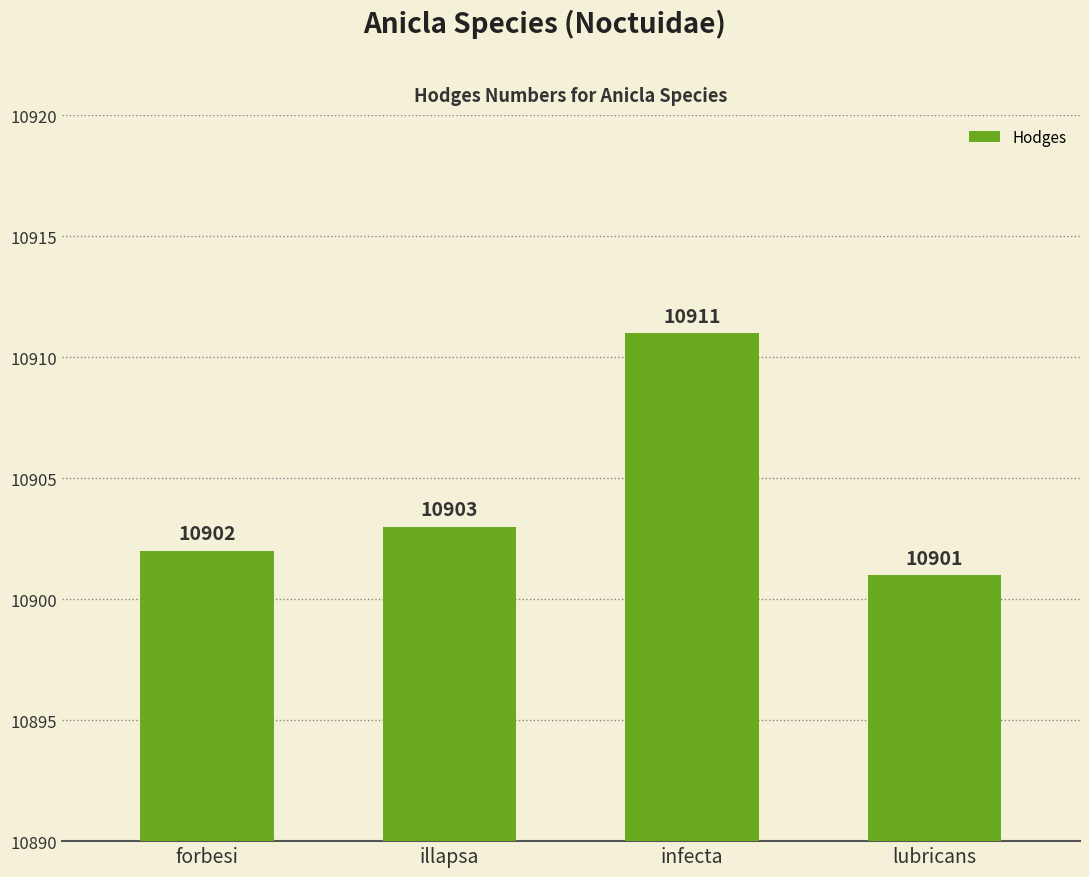

Rank the categories by value from lowest to highest.

lubricans, forbesi, illapsa, infecta